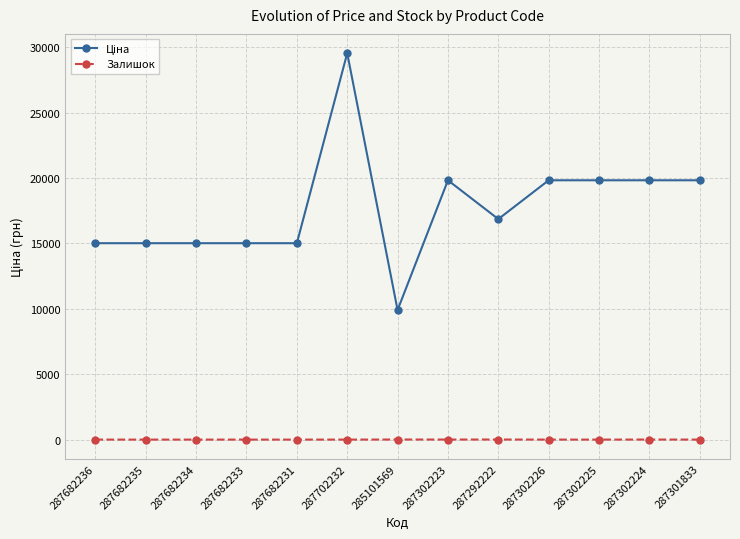

How many distinct data groups are displayed?

2